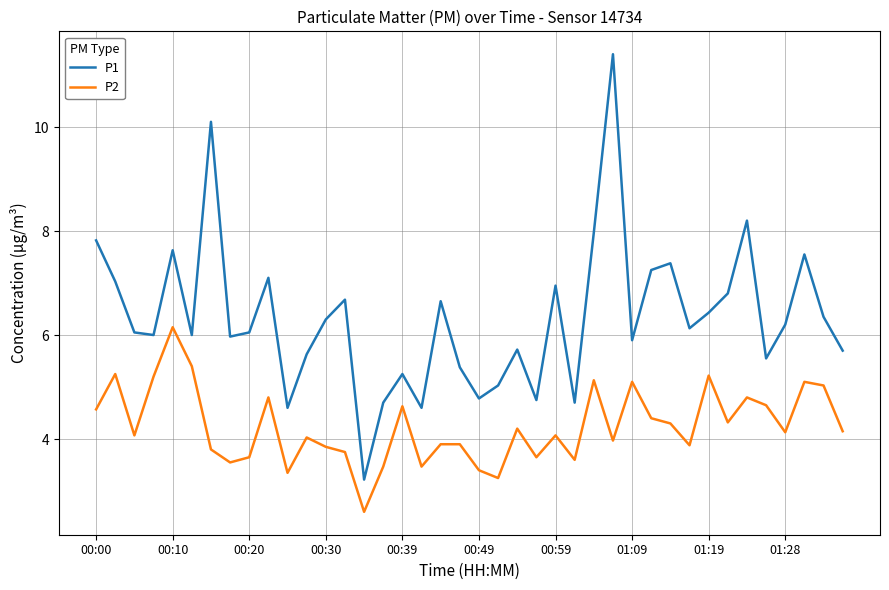

Which series has the largest range (max minus min)?

P1